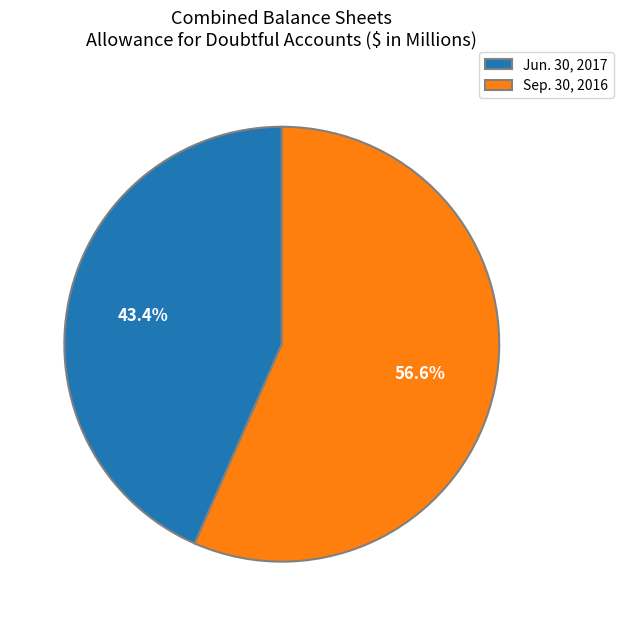

Count the number of slices in the pie.

2